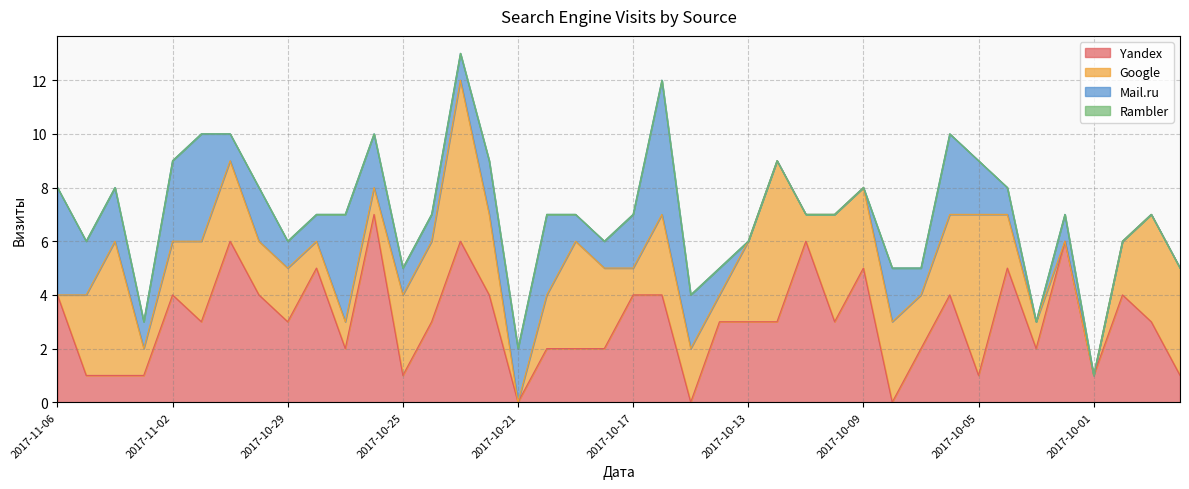

Which has a higher value, 2017-10-05 or 2017-10-13?

2017-10-13